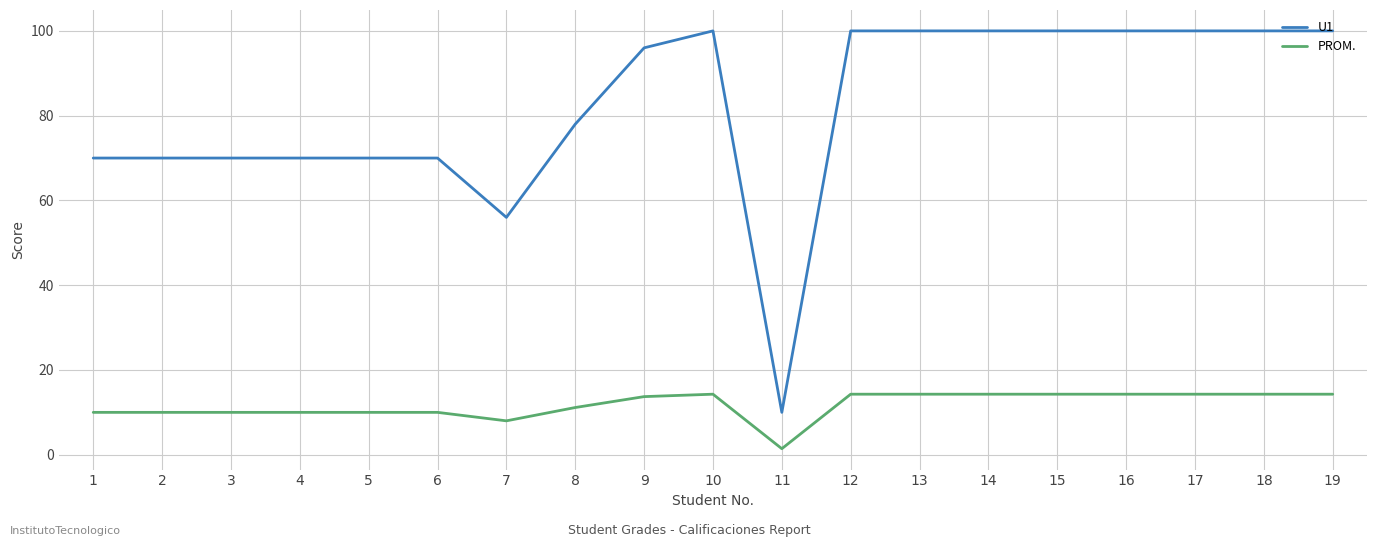

Rank the series at 19 from highest to lowest value.

U1, PROM.